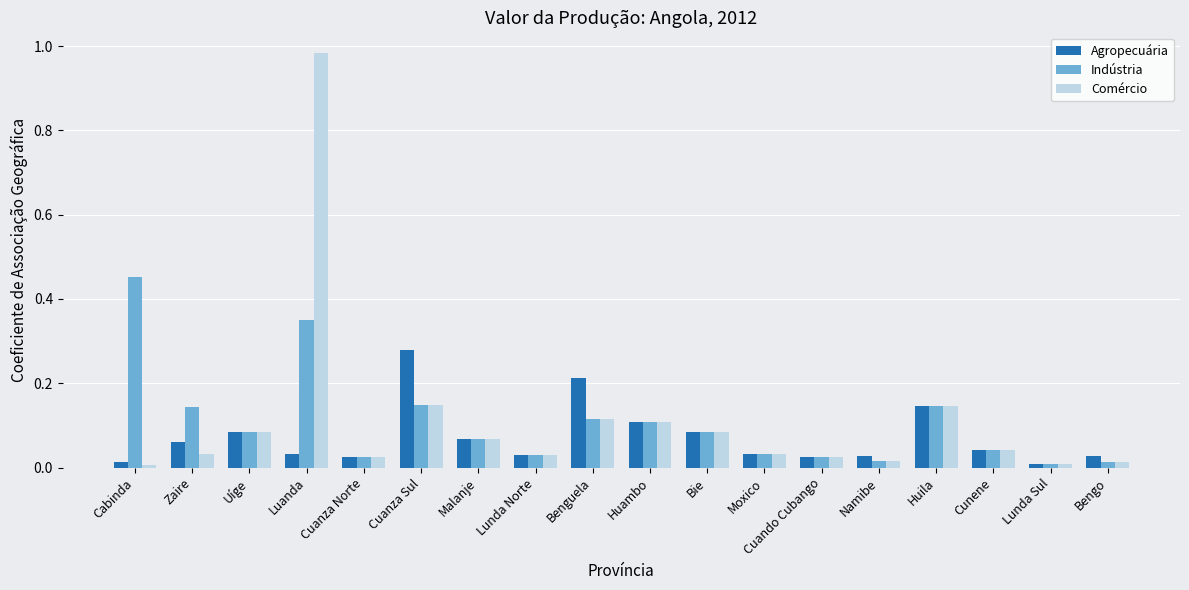

What are all the series names shown in the legend?

Agropecuária, Indústria, Comércio